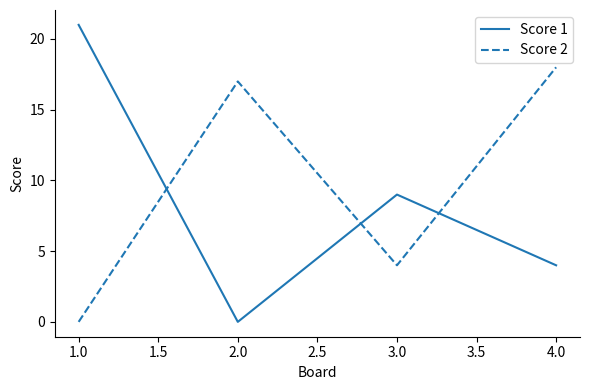

What position from the left is 1.0?

1